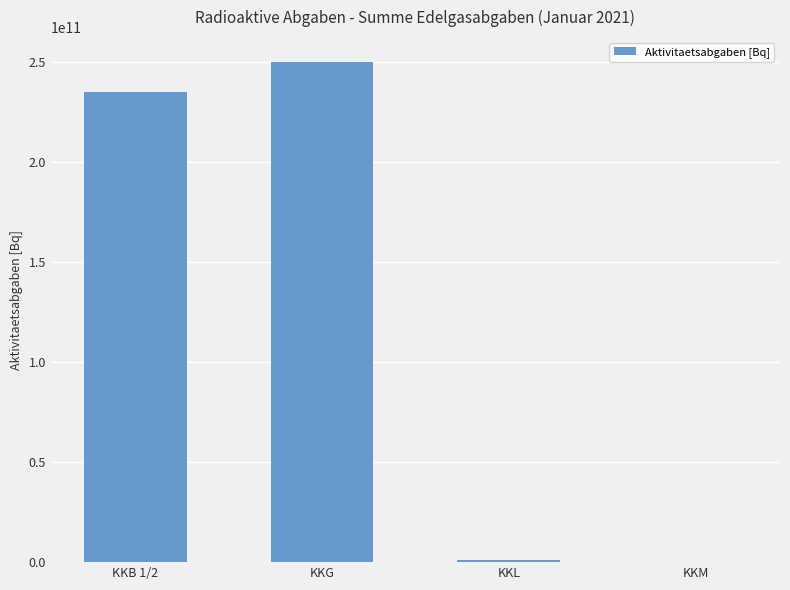

Reading left to right, what are all the values shown in this chart?

KKB 1/2=235198069045.9	KKG=250000000000.0	KKL=1104213240.0	KKM=0.0